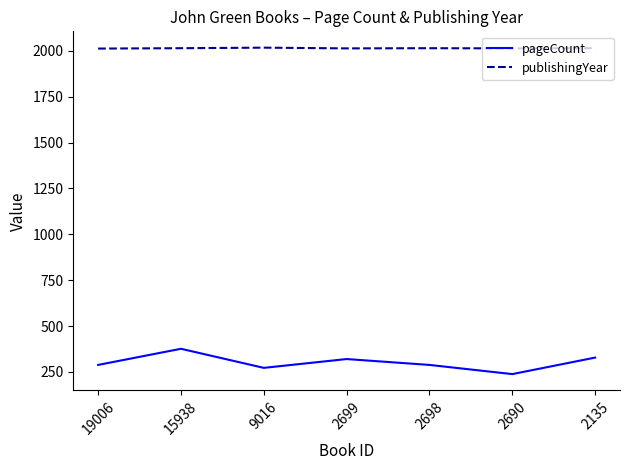

What is the minimum value shown in the chart?

238